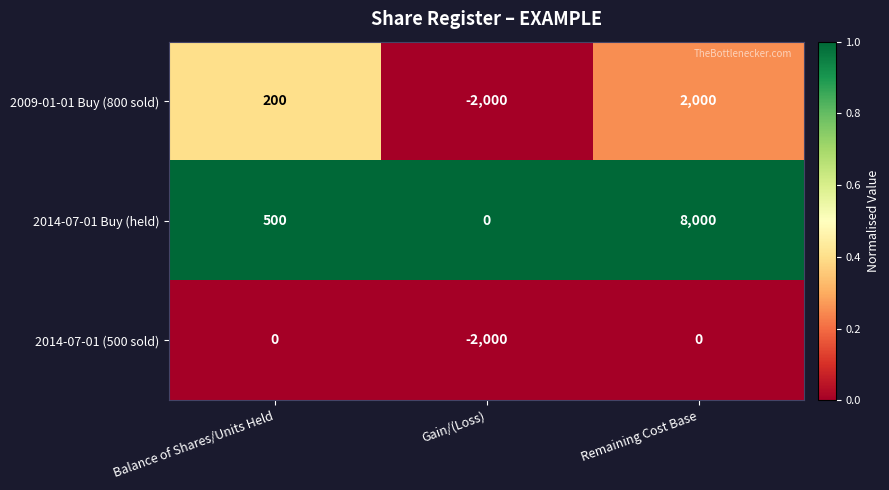

At which category does the chart reach its minimum across all series?

Gain/(Loss)